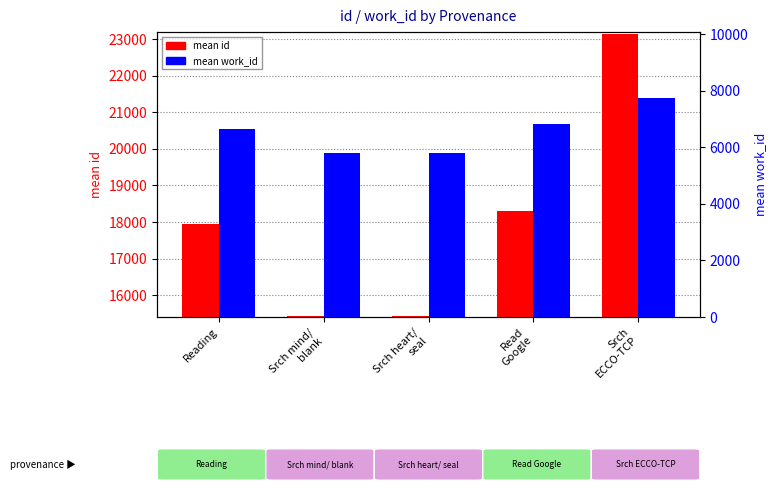

Rank the series at Reading from highest to lowest value.

mean id, mean work_id